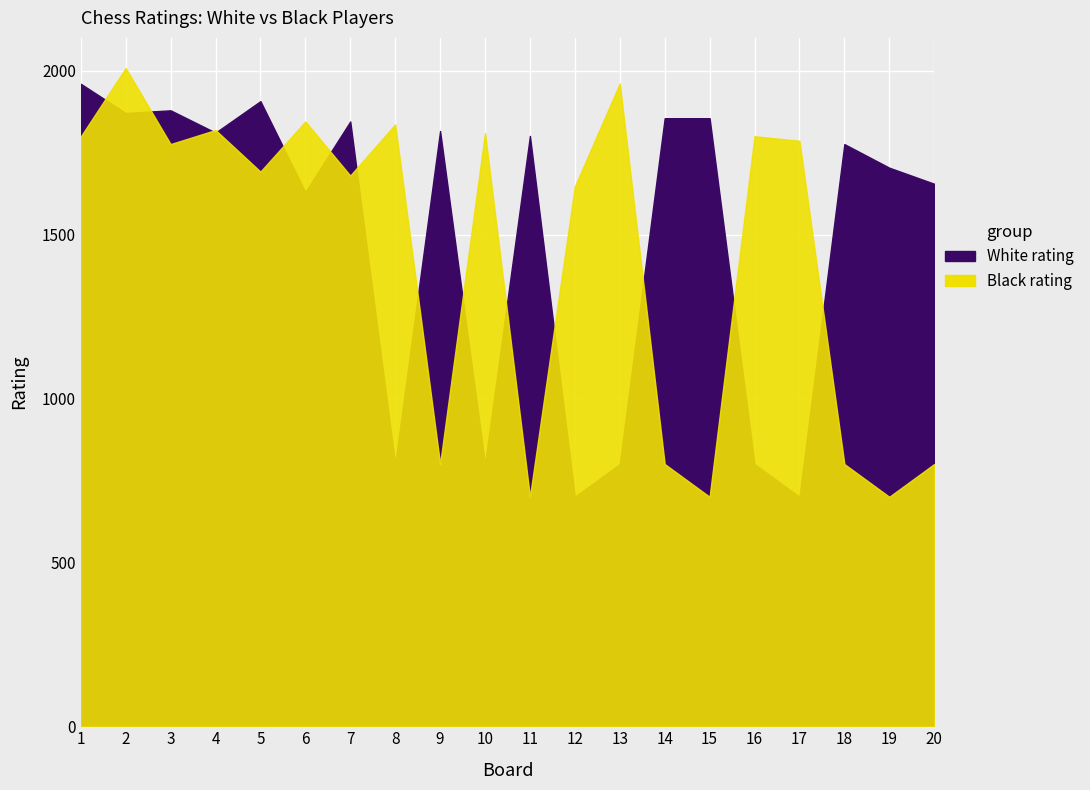

True or false: White rating has more than 2 points higher than both neighbors.

True